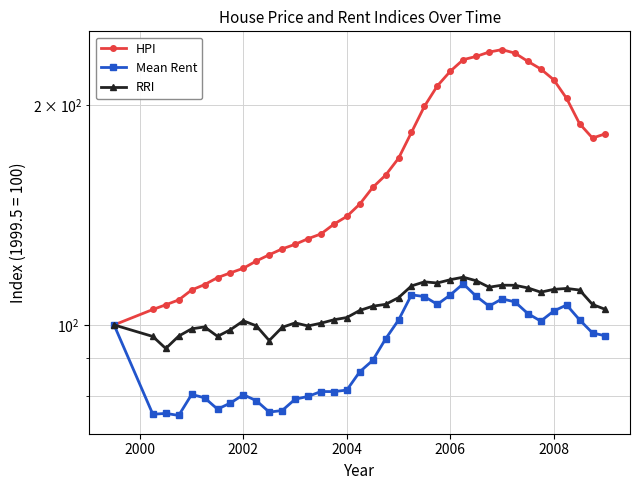

Which series has the largest total across all categories?

HPI